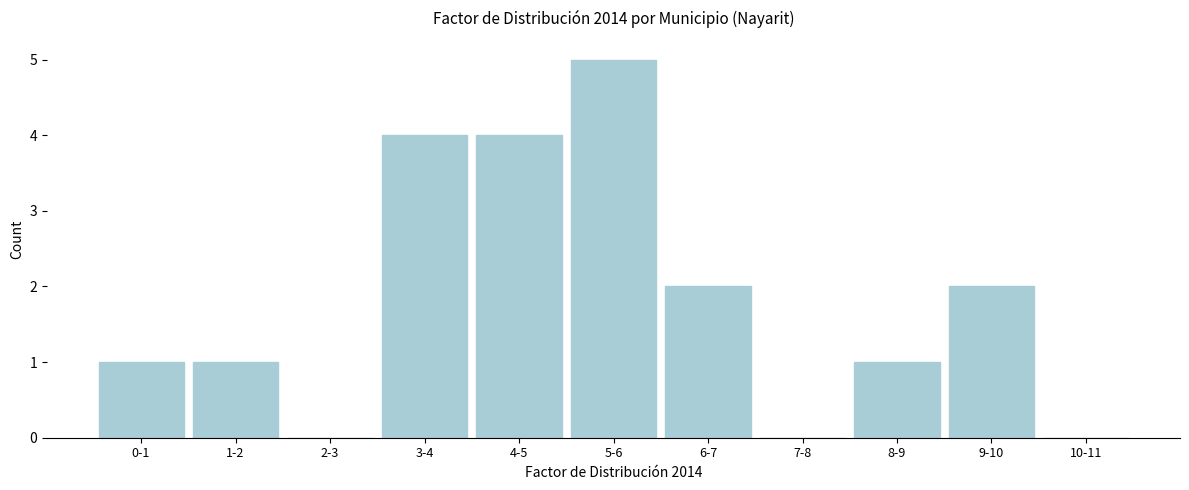

Reading left to right, list all the values displayed in this chart.

0-1=1	1-2=1	2-3=0	3-4=4	4-5=4	5-6=5	6-7=2	7-8=0	8-9=1	9-10=2	10-11=0